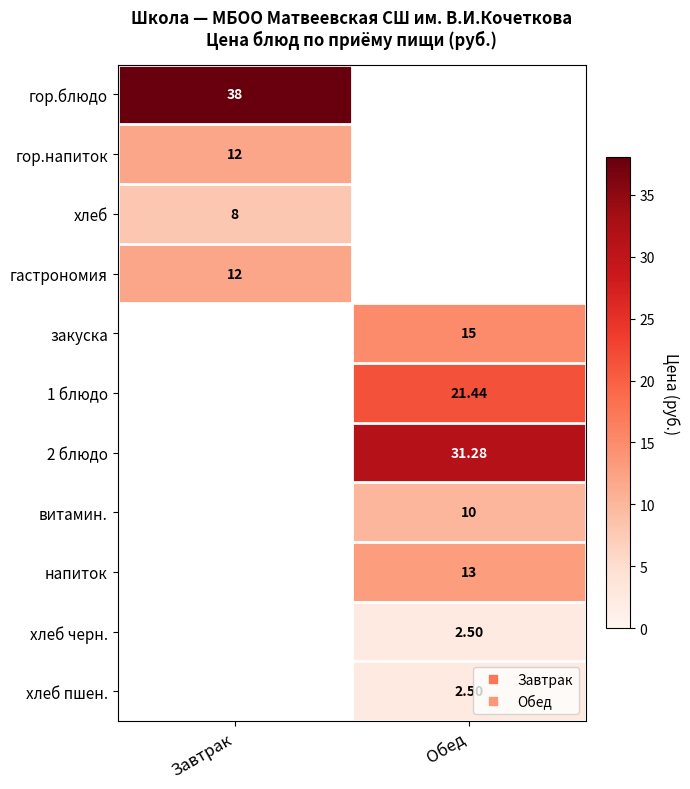

Which has a higher value, Завтрак or Обед?

Обед